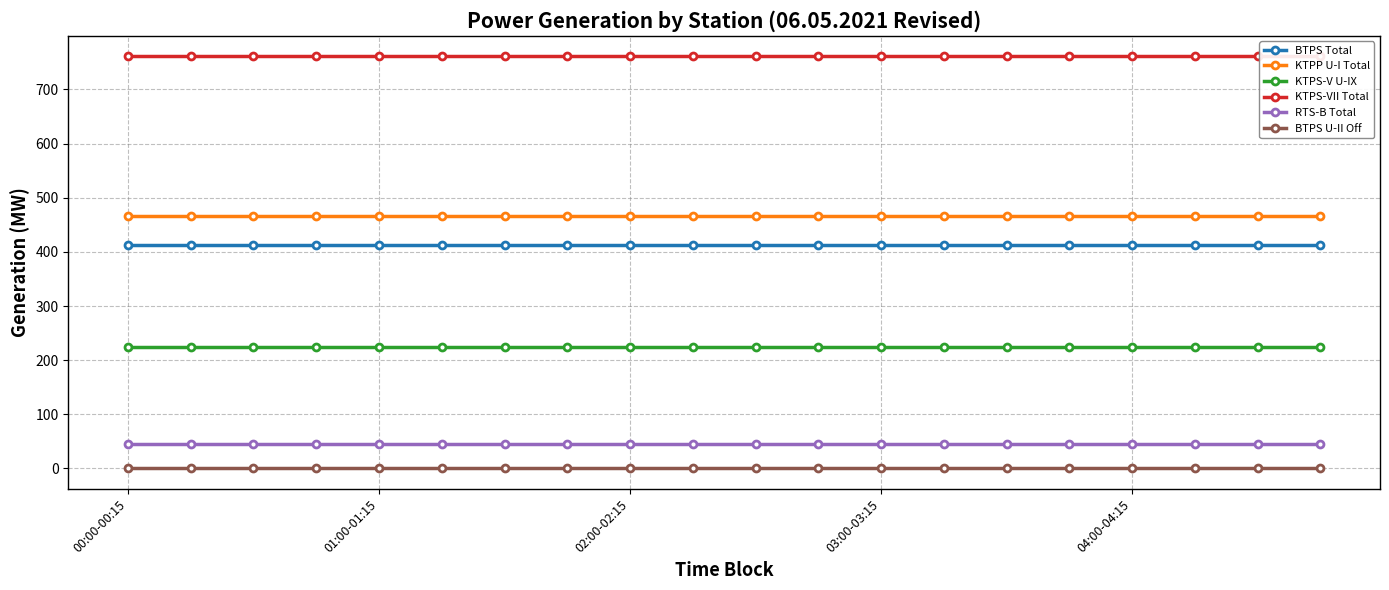

Reading left to right, extract all data points from this chart.

BTPS Total: 412.7	412.7	412.7	412.7	412.7	412.7	412.7	412.7	412.7	412.7	412.7	412.7	412.7	412.7	412.7	412.7	412.7	412.7	412.7	412.7
KTPP U-I Total: 467.0	467.0	467.0	467.0	467.0	467.0	467.0	467.0	467.0	467.0	467.0	467.0	467.0	467.0	467.0	467.0	467.0	467.0	467.0	467.0
KTPS-V U-IX: 225.0	225.0	225.0	225.0	225.0	225.0	225.0	225.0	225.0	225.0	225.0	225.0	225.0	225.0	225.0	225.0	225.0	225.0	225.0	225.0
KTPS-VII Total: 761.0	761.0	761.0	761.0	761.0	761.0	761.0	761.0	761.0	761.0	761.0	761.0	761.0	761.0	761.0	761.0	761.0	761.0	761.0	761.0
RTS-B Total: 45.4	45.4	45.4	45.4	45.4	45.4	45.4	45.4	45.4	45.4	45.4	45.4	45.4	45.4	45.4	45.4	45.4	45.4	45.4	45.4
BTPS U-II Off: 0.0	0.0	0.0	0.0	0.0	0.0	0.0	0.0	0.0	0.0	0.0	0.0	0.0	0.0	0.0	0.0	0.0	0.0	0.0	0.0